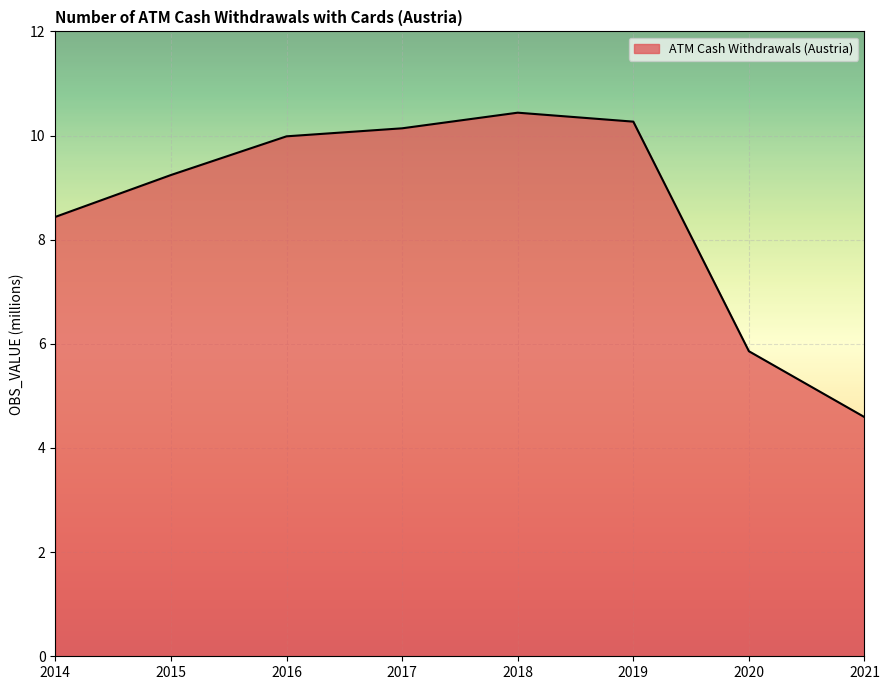

List the labels in order of value, largest first.

2018, 2019, 2017, 2016, 2015, 2014, 2020, 2021